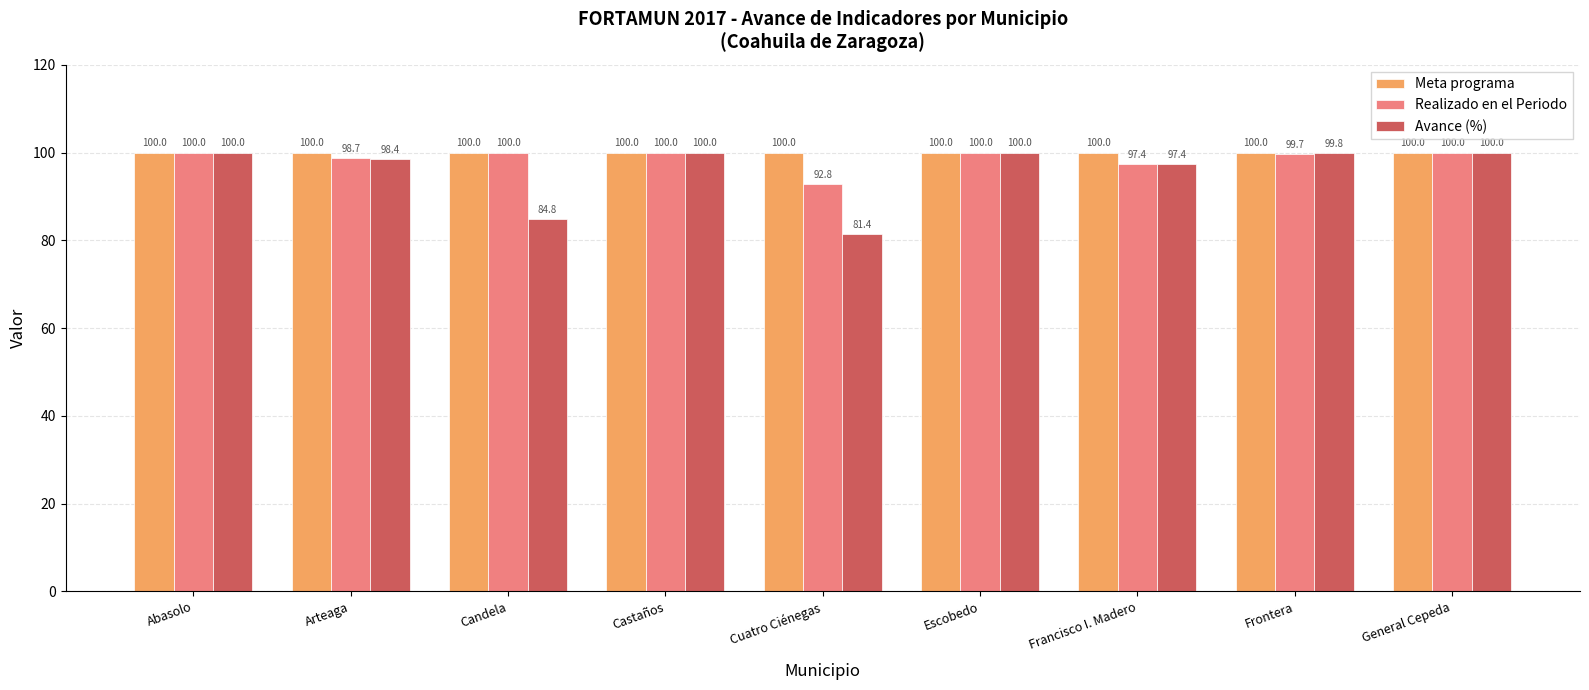

The Realizado en el Periodo series shows 100.0 at Escobedo. True or false?

True